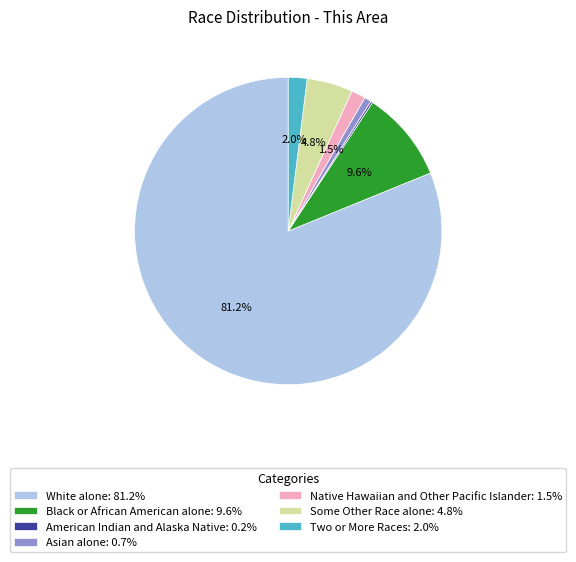

Which has a higher value, White alone: 81.2% or Some Other Race alone: 4.8%?

White alone: 81.2%